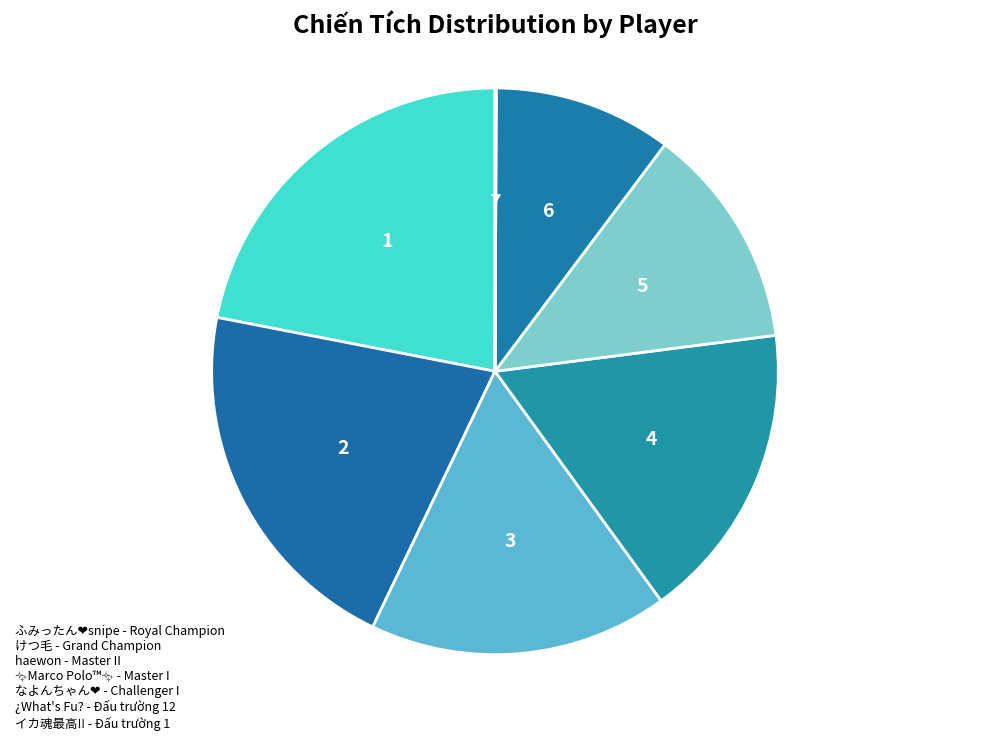

Rank the categories by value from highest to lowest.

ふみったん❤️snipe, けつ毛, haewon, ✨Marco Polo™✨, なよんちゃん❤️, ¿What's Fu?, イカ魂最高‼️